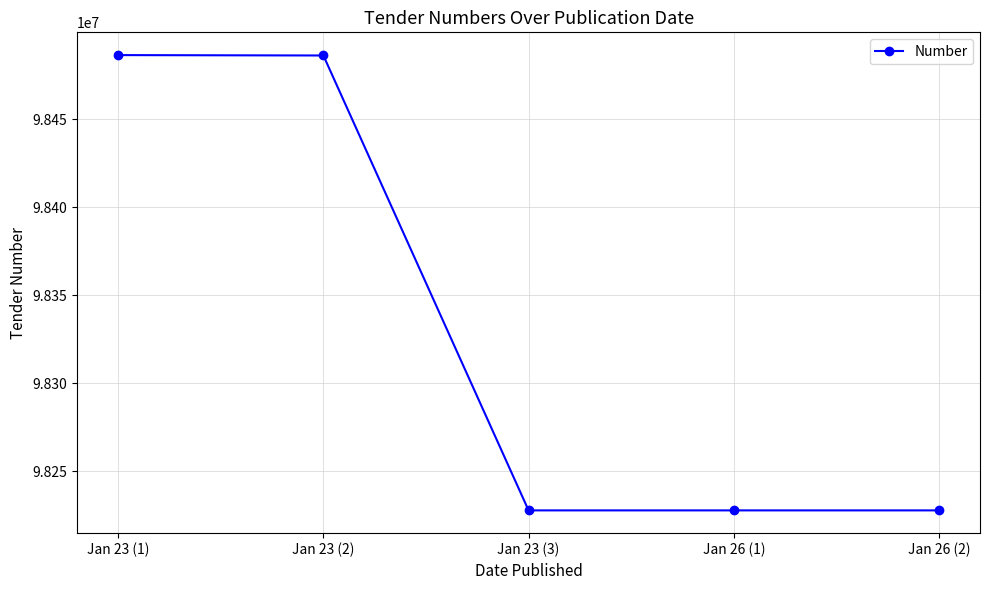

What is the ratio of the value at Jan 23 (3) to the value at Jan 23 (1)?

1.0